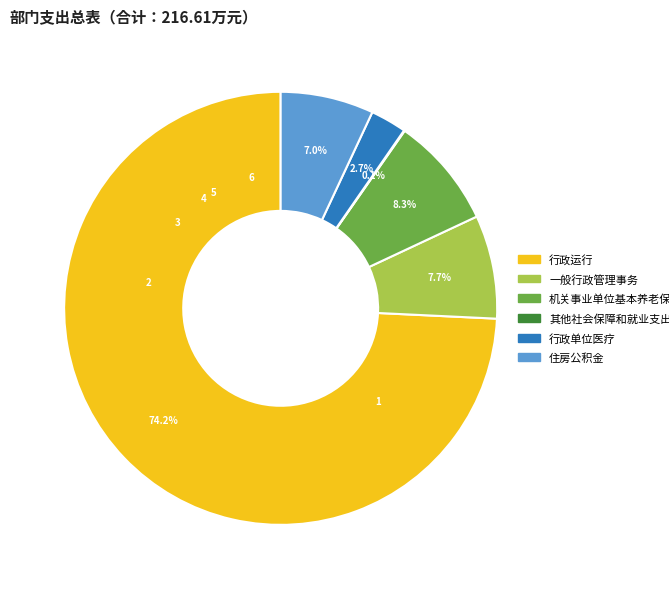

What is the majority slice?

行政运行